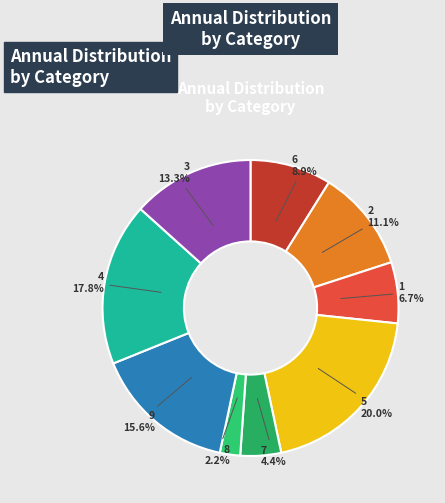

To the nearest percent, what is the difference between the largest and smallest slice percentages?

18%